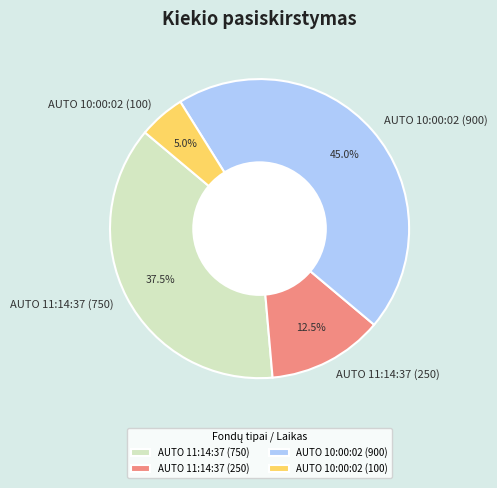

Rank the categories by value from highest to lowest.

AUTO 10:00:02 (900), AUTO 11:14:37 (750), AUTO 11:14:37 (250), AUTO 10:00:02 (100)